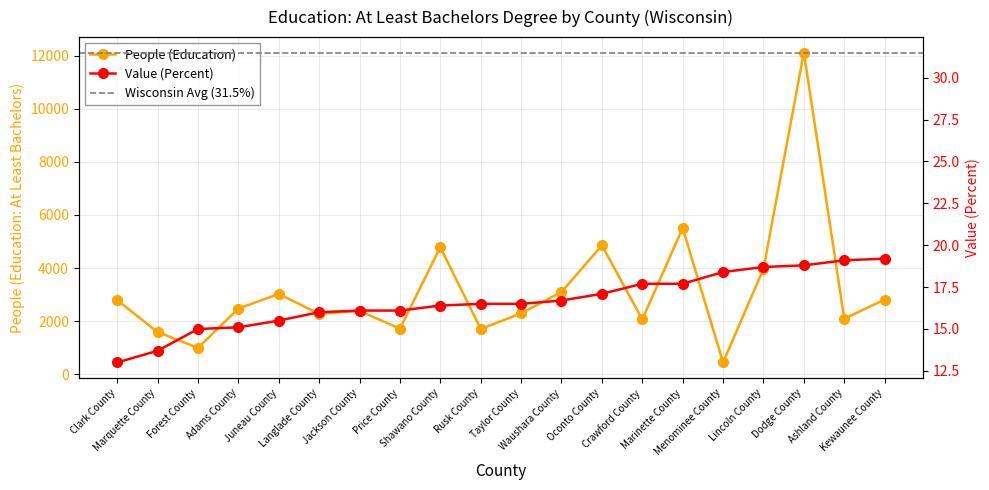

What is the label of the 18th point from the left?

Dodge County